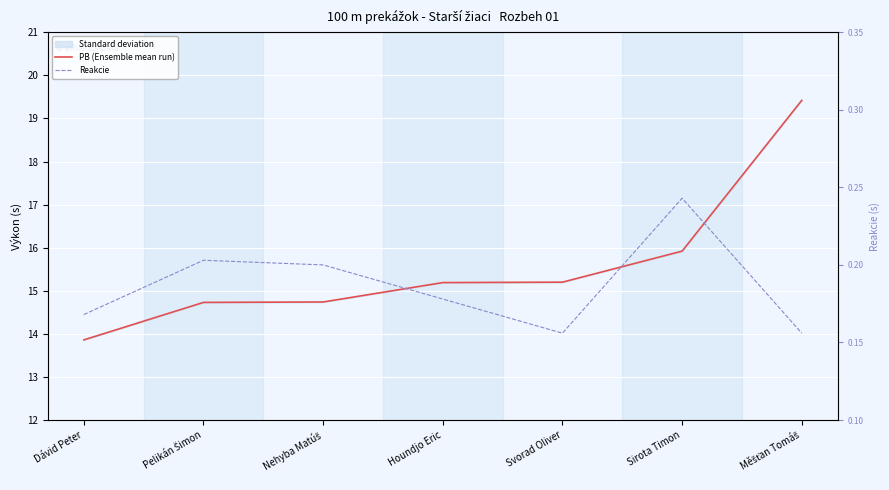

At which label does PB (Ensemble mean run) reach its minimum?

Dávid Peter